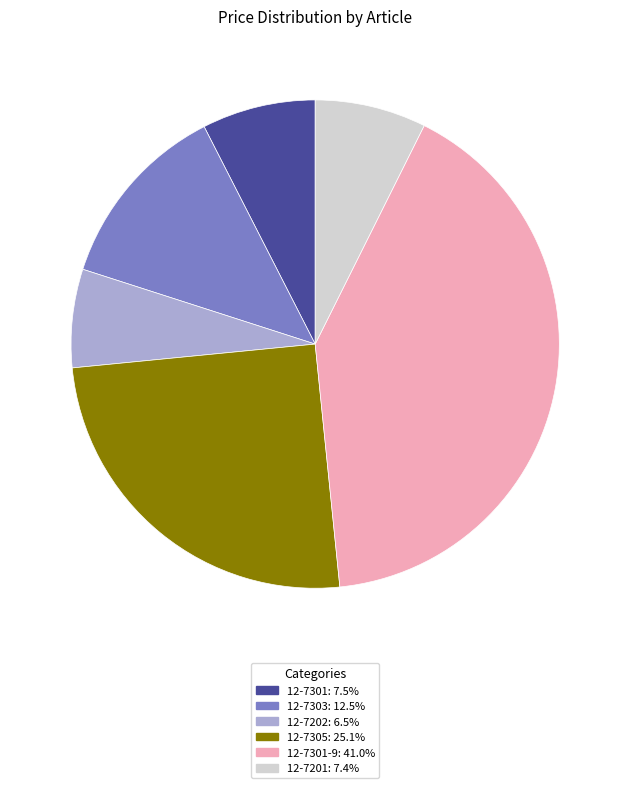

Is there any slice that represents more than half of the pie?

No